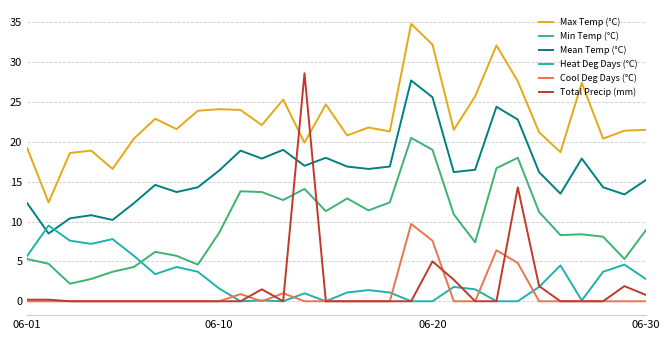

Which series has the largest total across all categories?

Max Temp (°C)